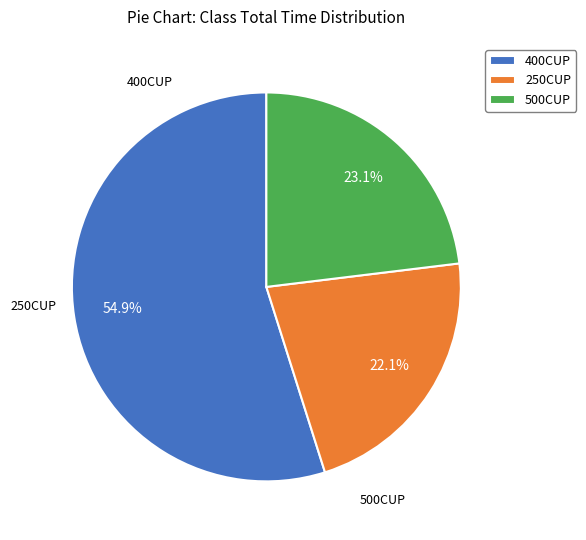

How many slices are in this pie chart?

3